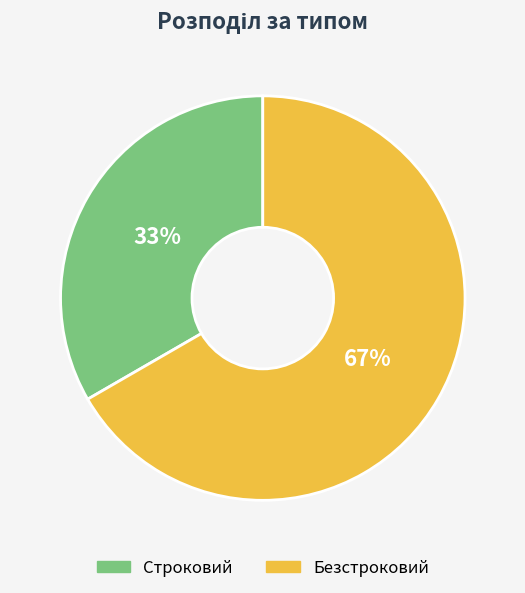

Is there any slice that represents more than half of the pie?

Yes